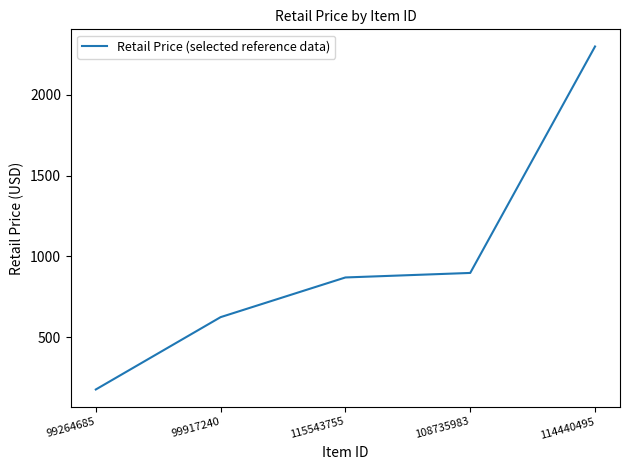

The chart shows a value of 1025.9 at 99917240. True or false?

False